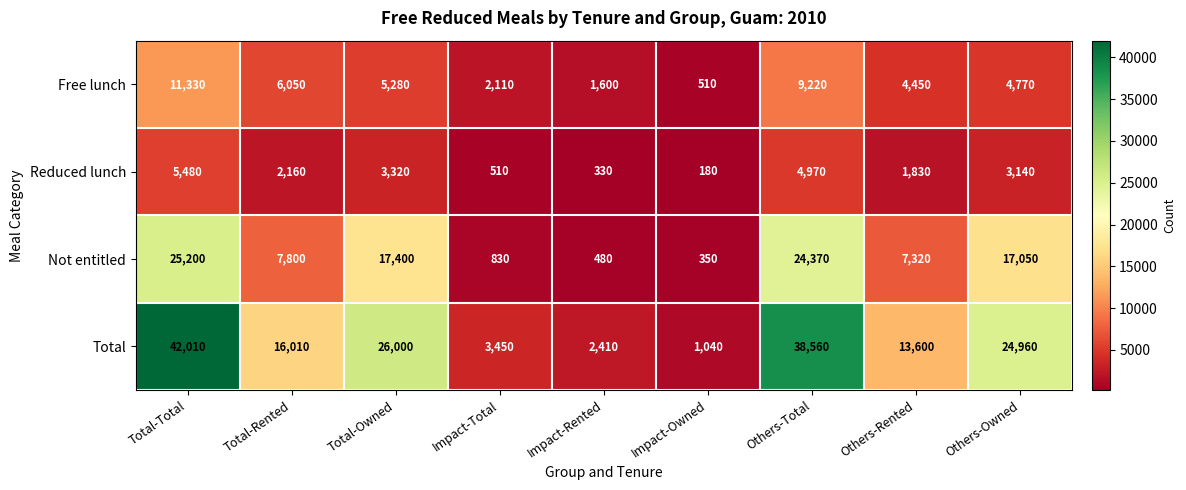

At which category is the sum across all series the highest?

Total-Total